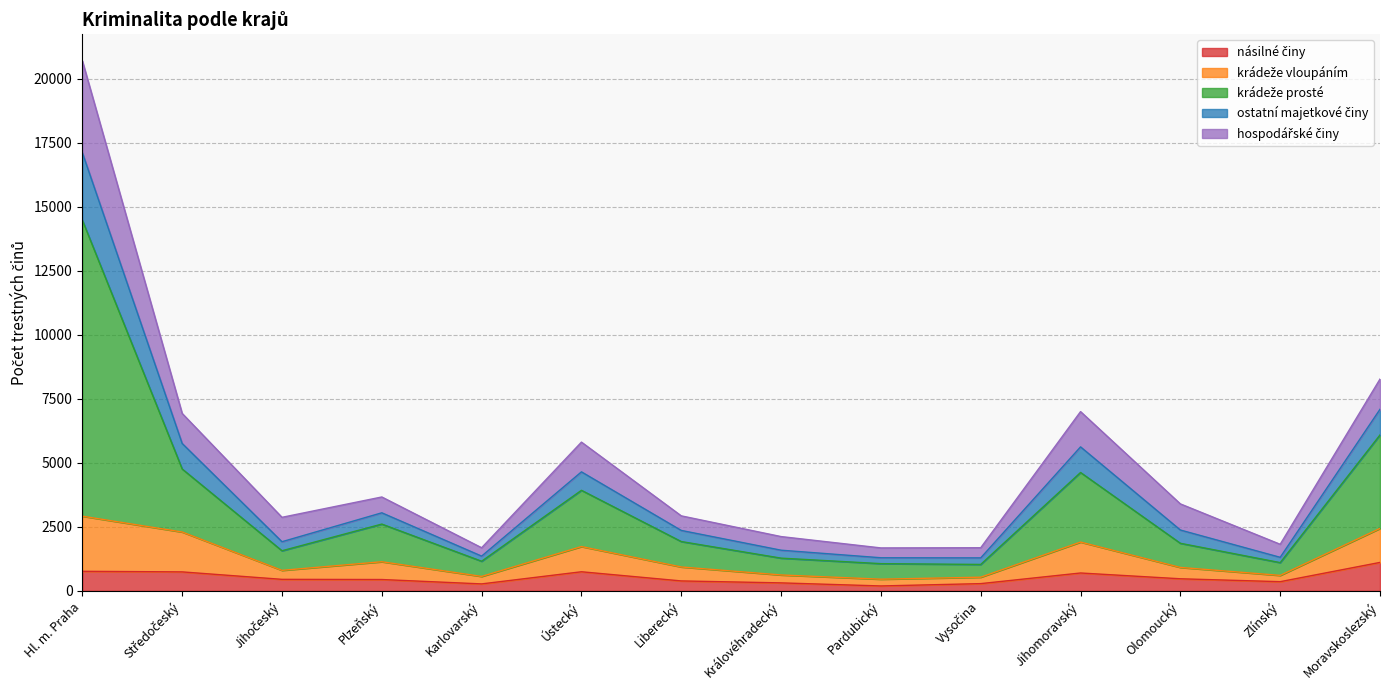

At which category is the sum across all series the highest?

Hl. m. Praha